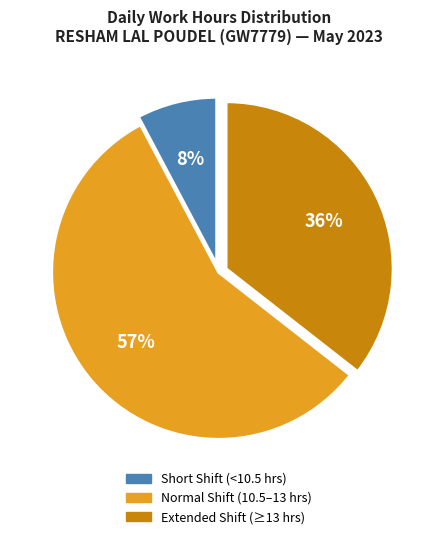

Is there a majority slice in this chart?

Yes